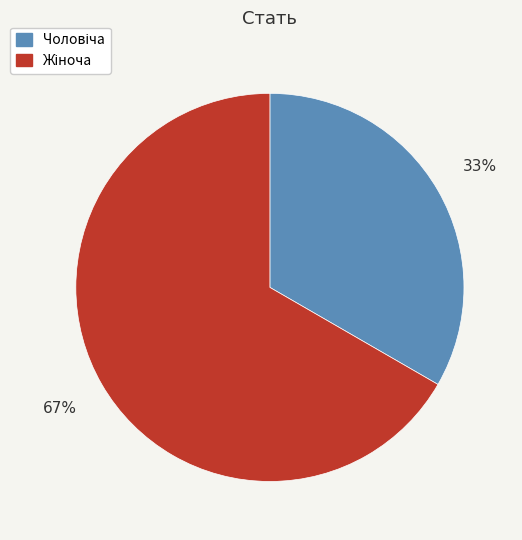

How many slices are in this pie chart?

2